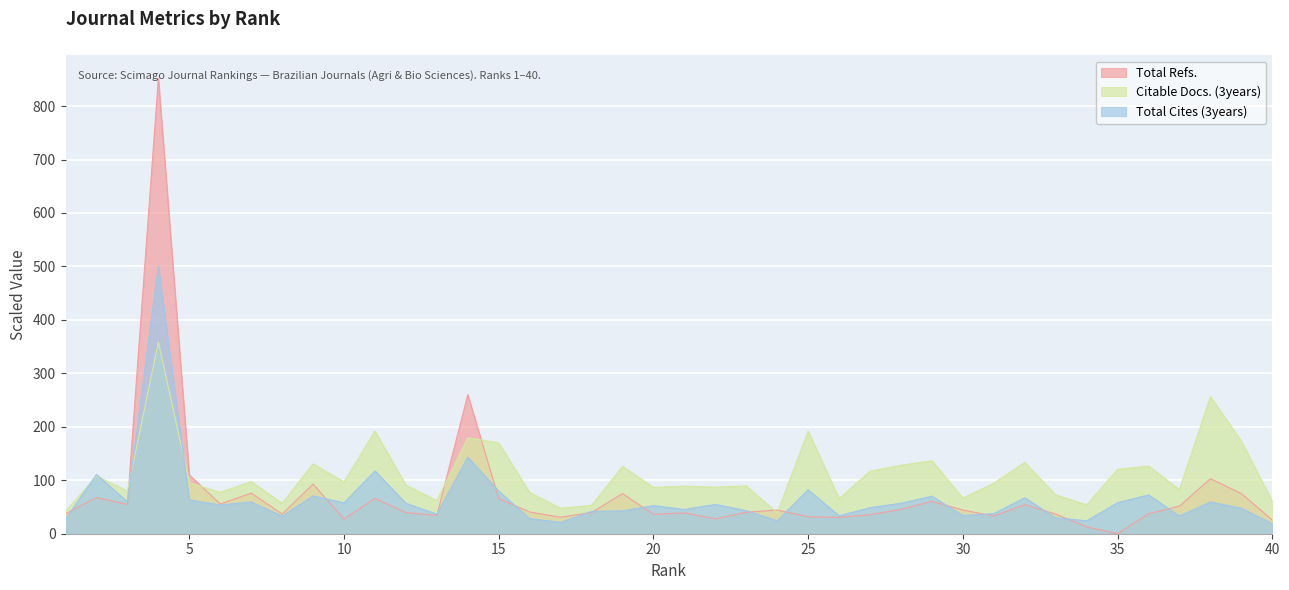

Which category has the highest value in the Total Refs. series?

4